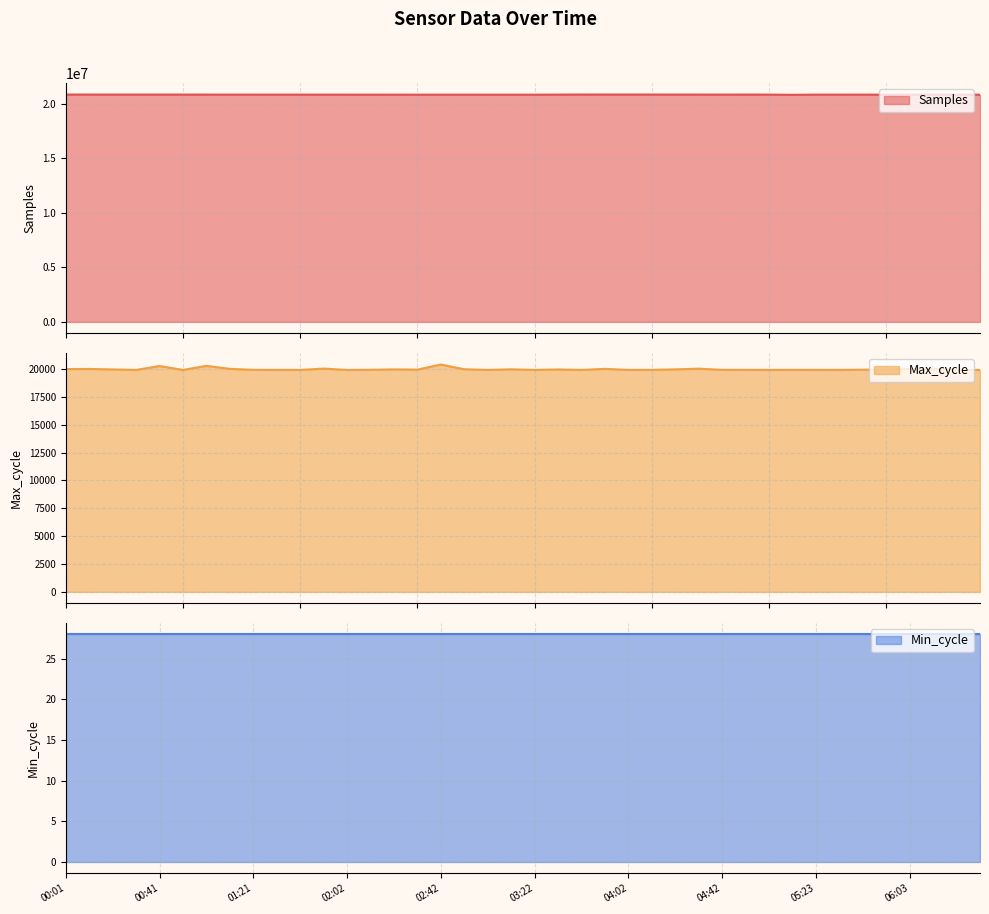

At which label does Samples reach its minimum?

05:13